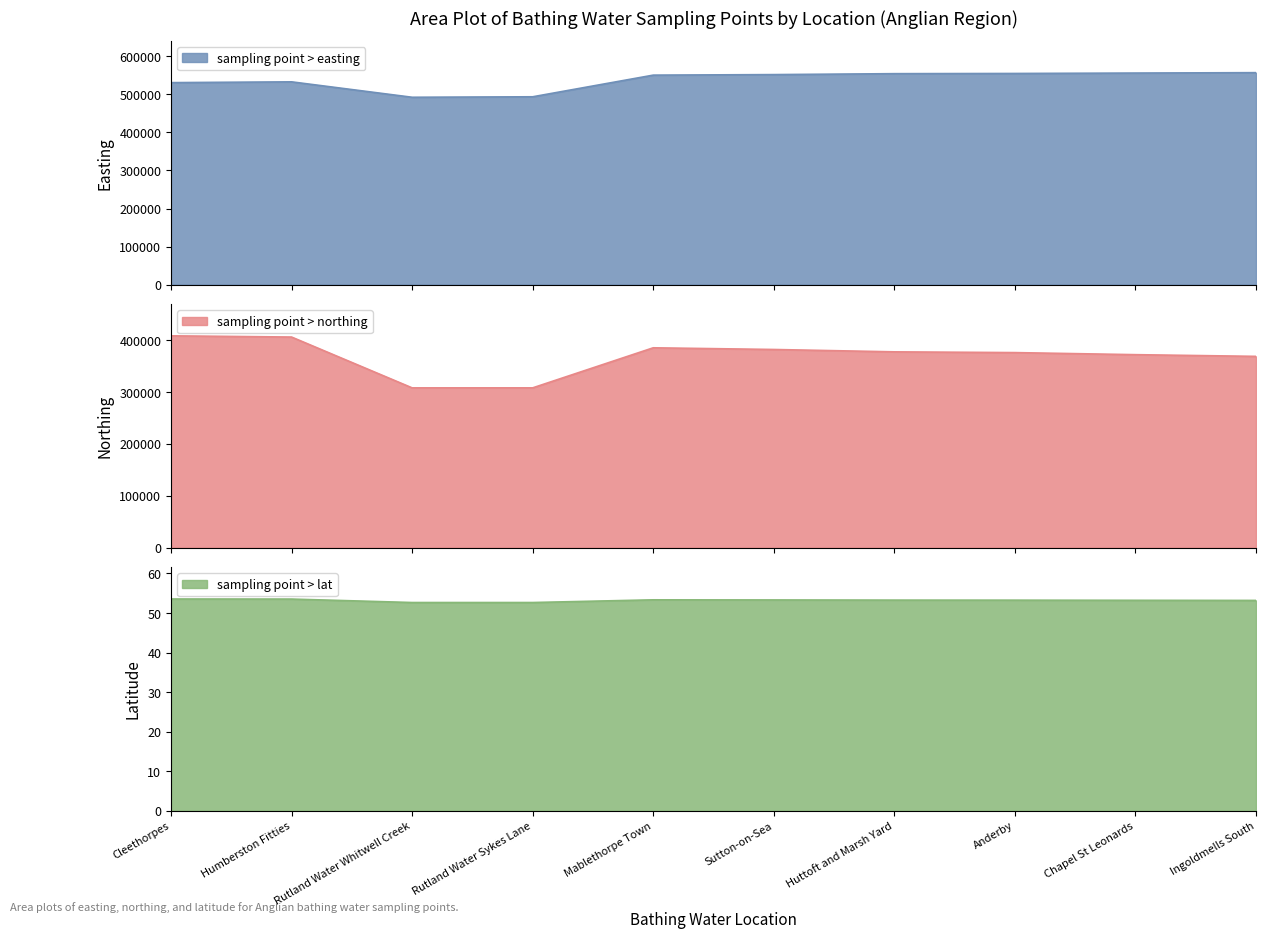

At how many categories does at least one series exceed 104525?

10